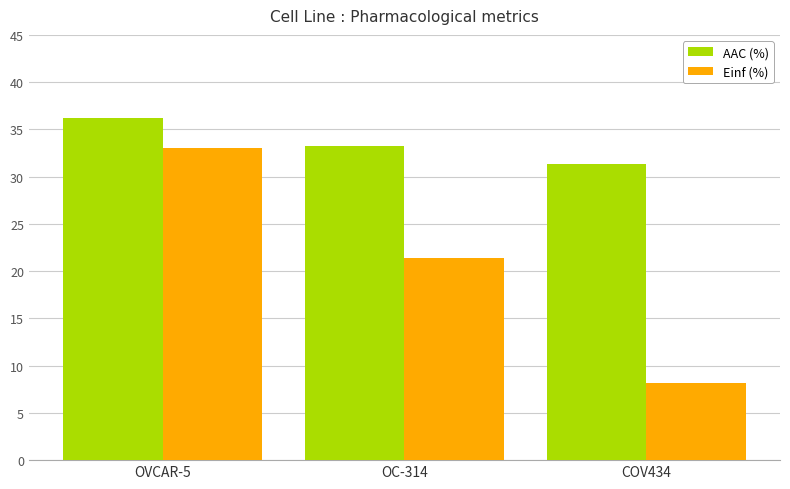

What is the greatest value displayed?

36.2